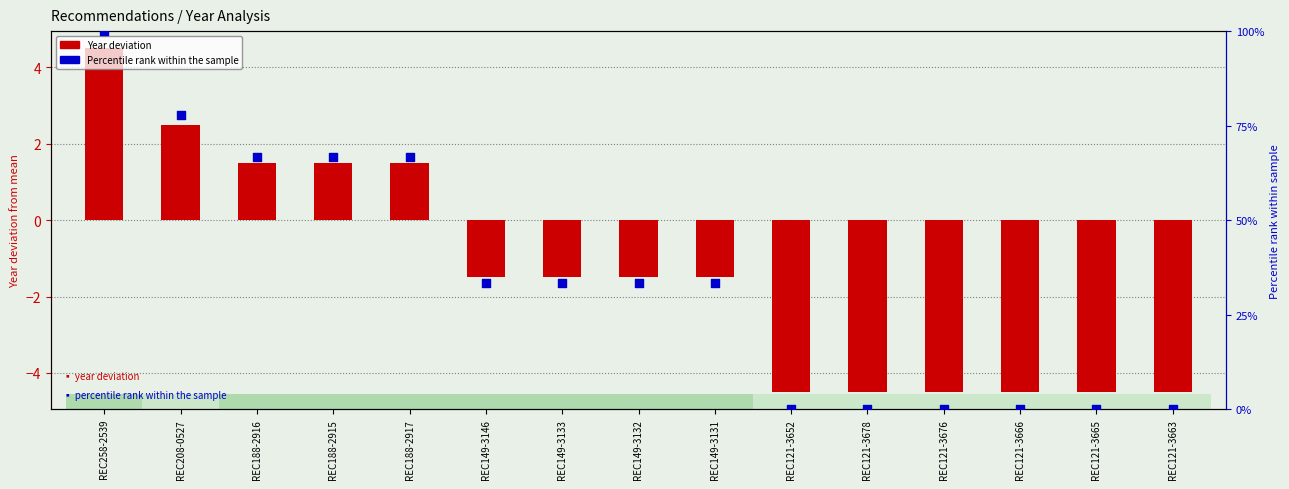

What is the total value across all series at REC149-3131?

31.8